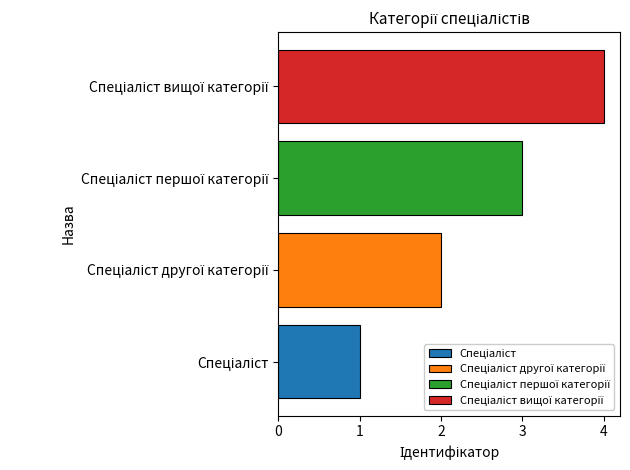

How many categories are shown in the chart?

4